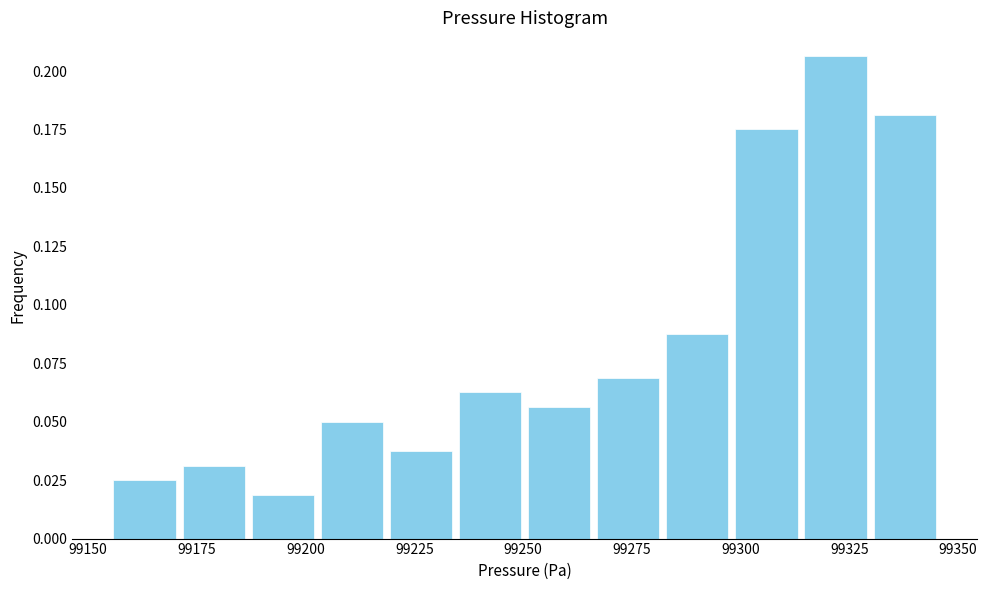

Around what value on the x-axis is the tallest bar? Give the approximate position of its centre, as read against the axis.

99320